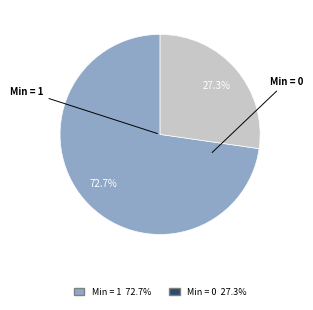

How many segments does this pie chart have?

2